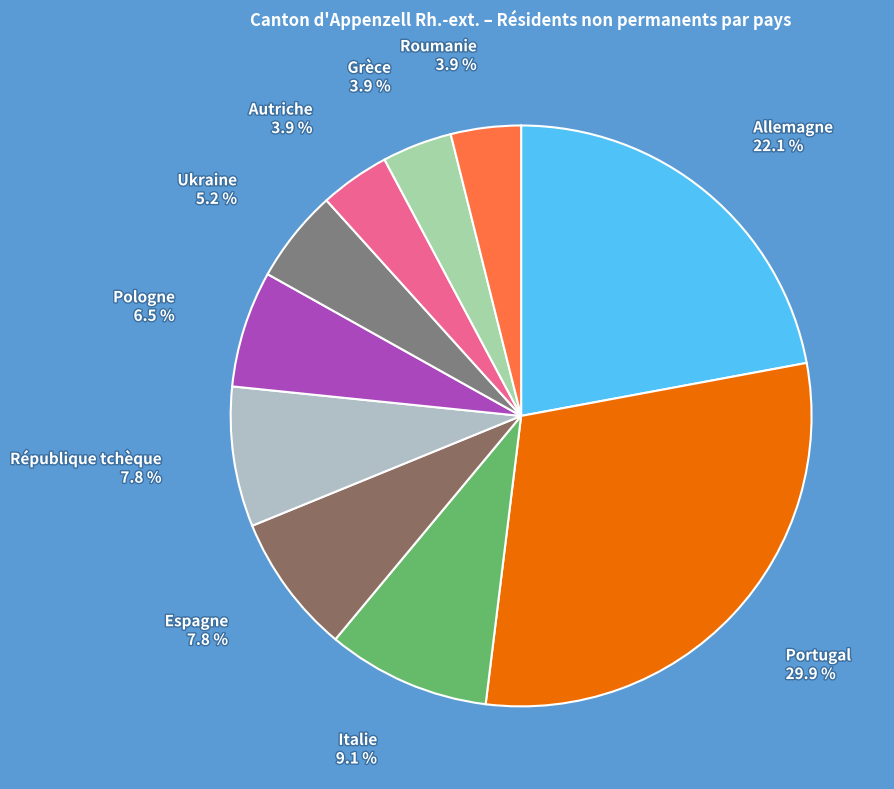

To the nearest percent, what is the combined percentage of Grèce and Autriche?

8%